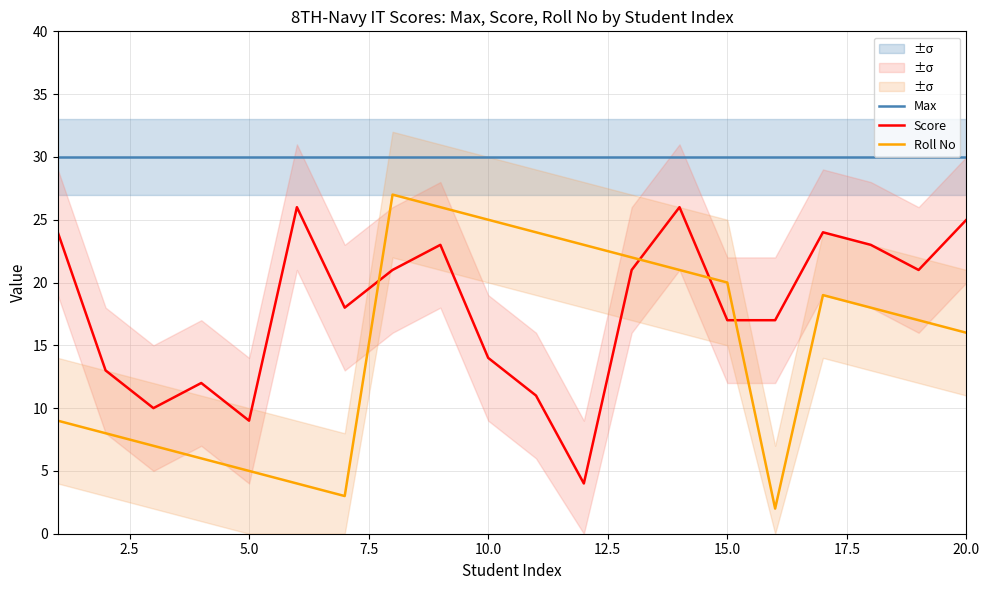

True or false: Max and Roll No cross at least once.

False